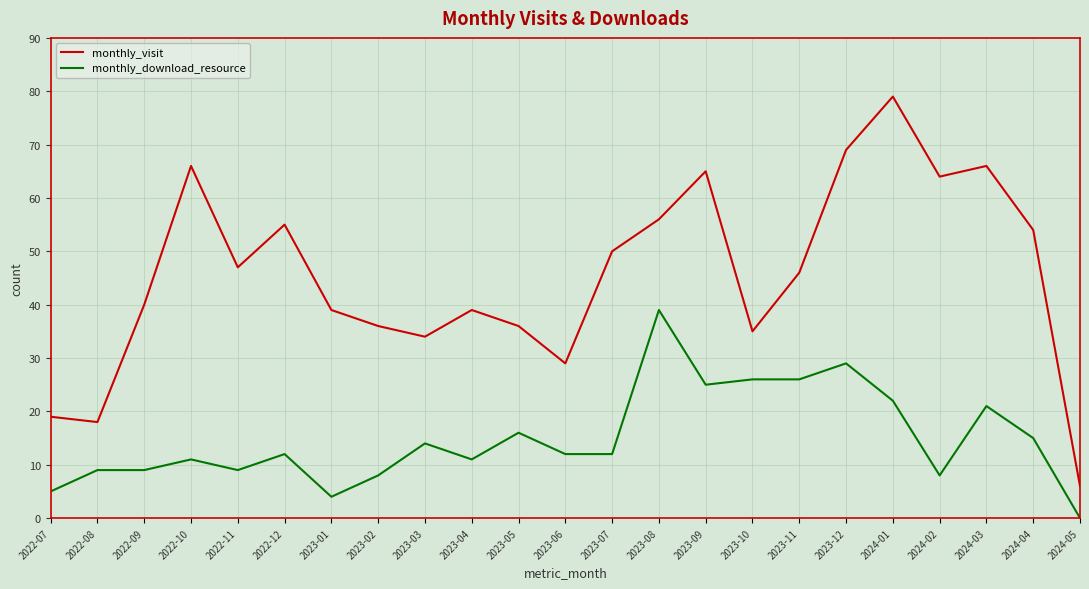

Reading left to right, what are all the values shown in this chart?

monthly_visit: 19	18	40	66	47	55	39	36	34	39	36	29	50	56	65	35	46	69	79	64	66	54	6
monthly_download_resource: 5	9	9	11	9	12	4	8	14	11	16	12	12	39	25	26	26	29	22	8	21	15	0